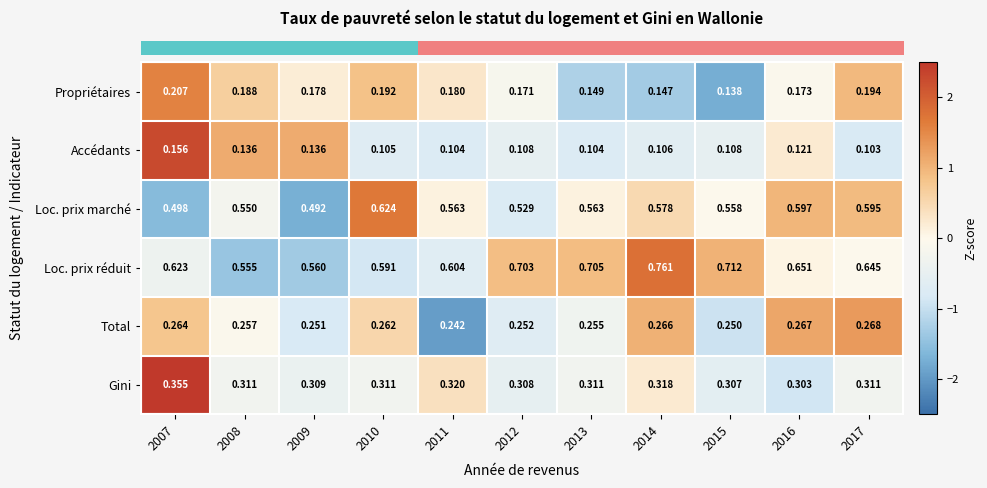

Which label corresponds to the largest value in the chart?

2014